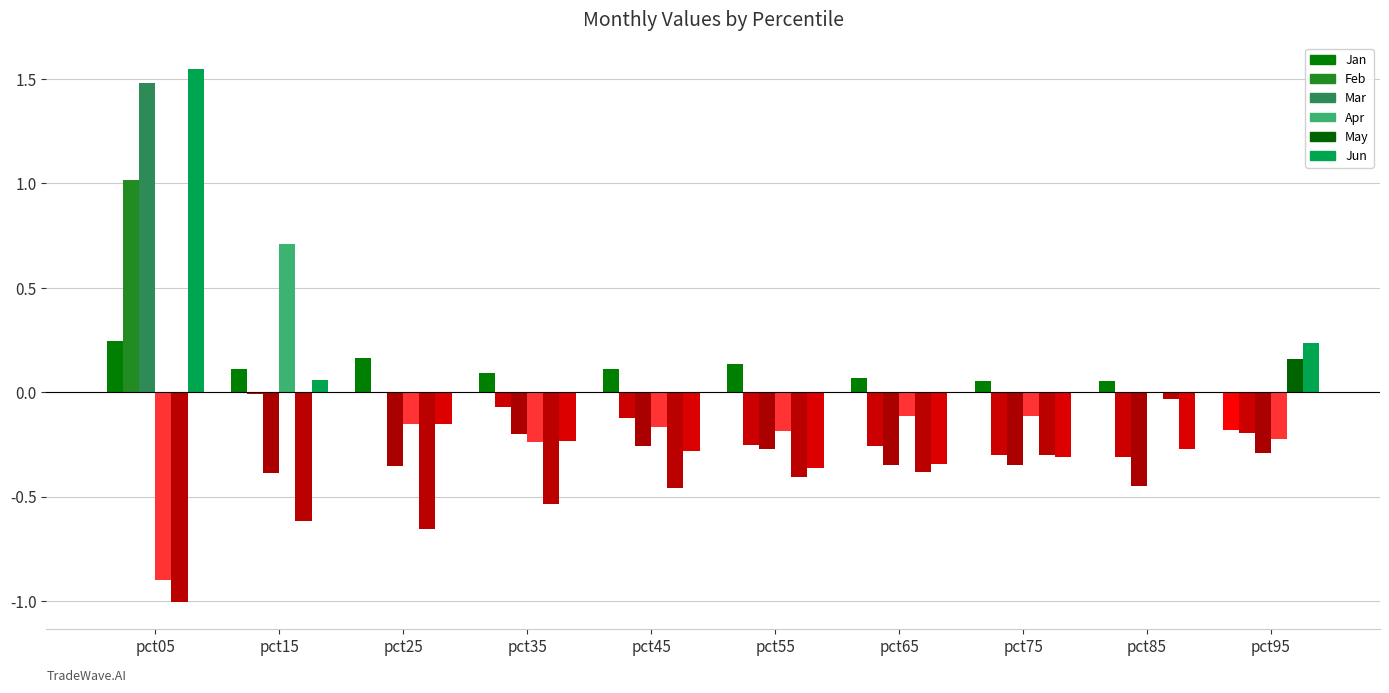

At which category is the sum across all series the highest?

pct05